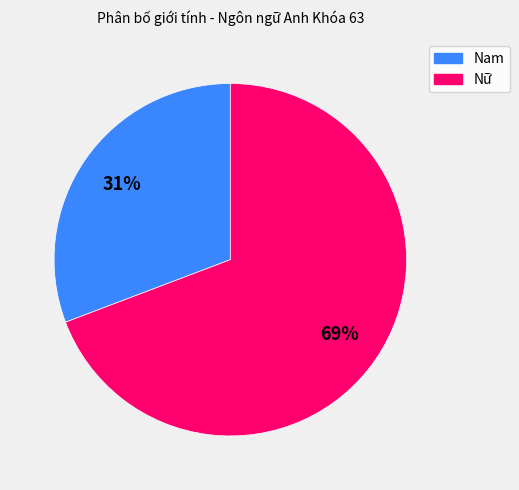

The Nữ slice represents 69% of the pie. True or false?

True